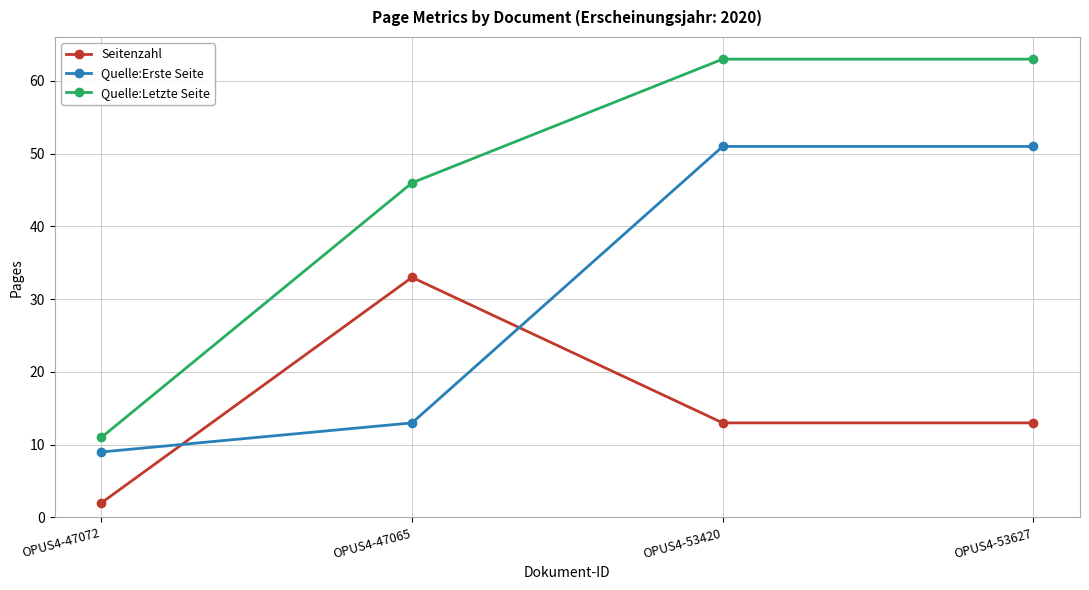

What is the total value across all series at OPUS4-47065?

92